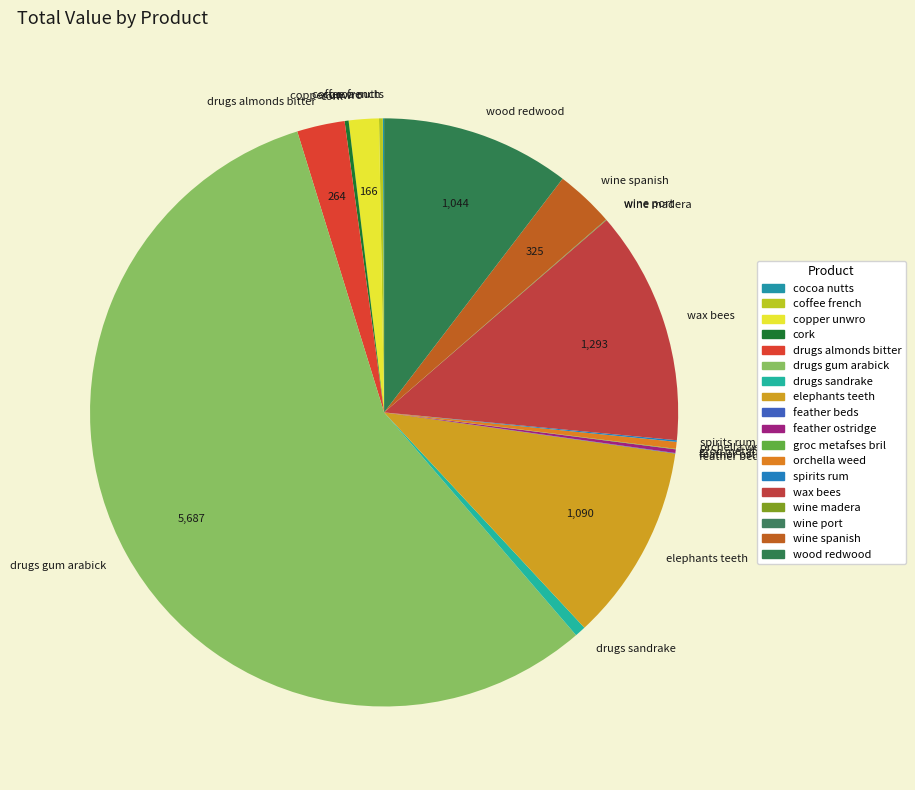

Do drugs gum arabick and copper unwro together represent more than half of the pie?

Yes